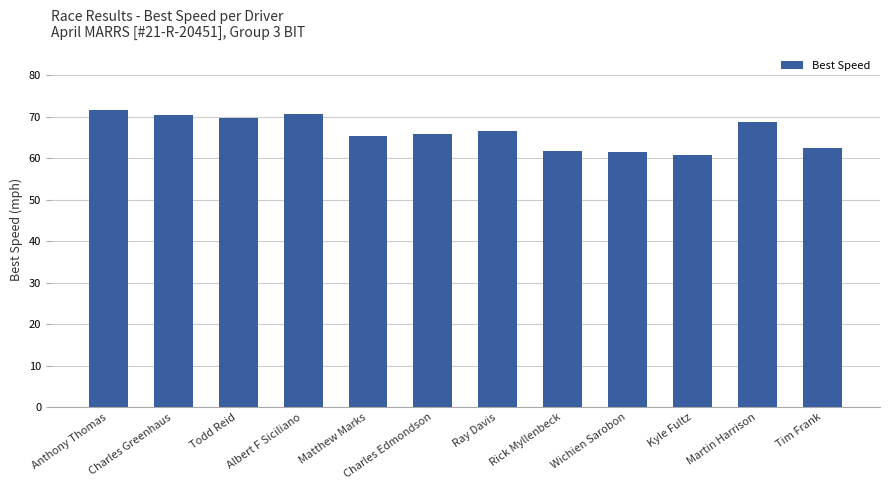

What is the ratio of the value at Todd Reid to the value at Tim Frank?

1.1